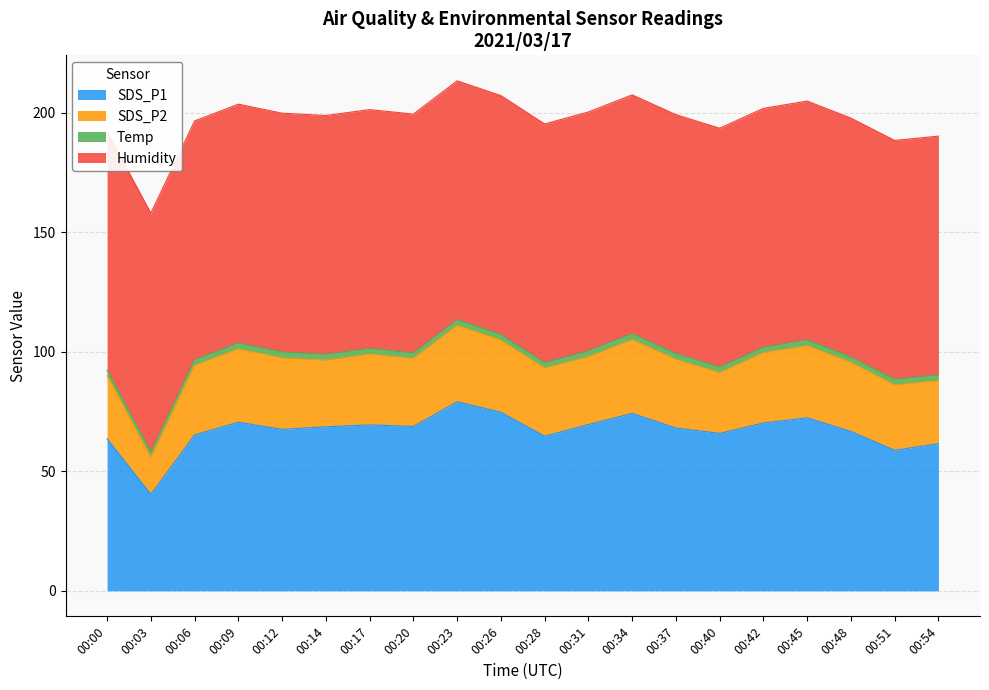

List the series in order of their peak value, lowest first.

Temp, SDS_P2, SDS_P1, Humidity